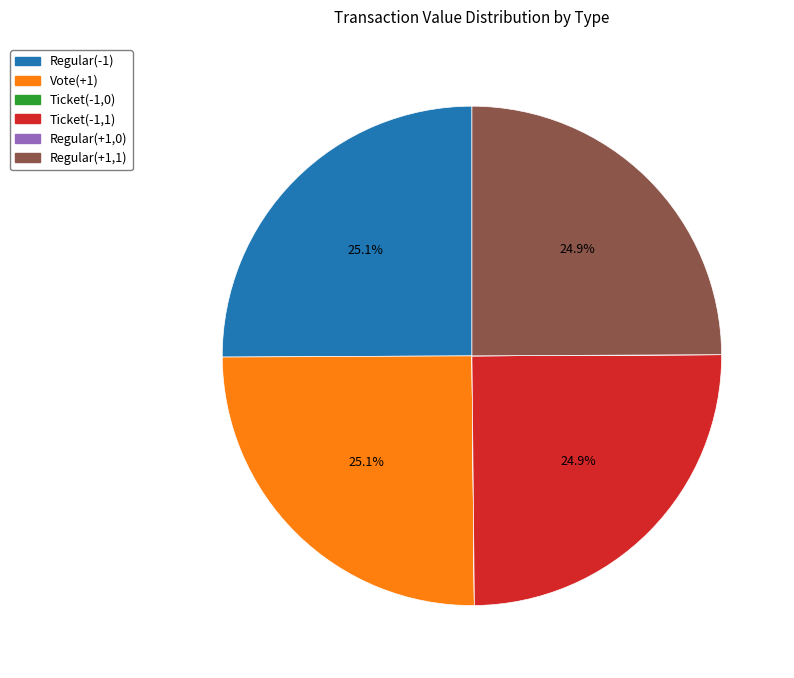

To the nearest percent, what percentage of the pie is Regular(+1,1)?

25%